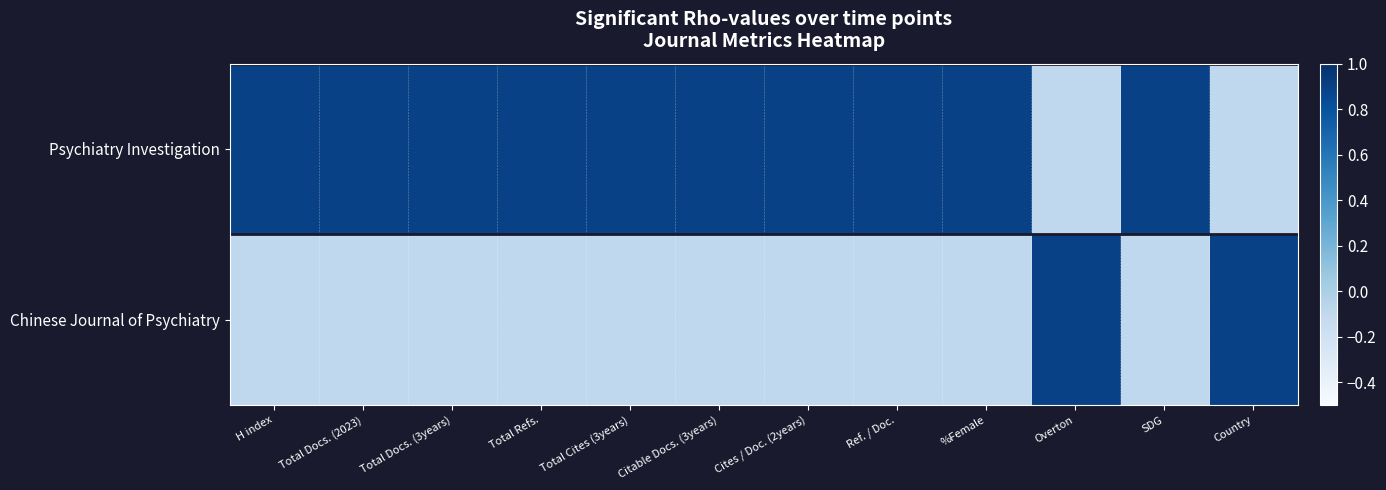

Rank the series by their maximum value, from lowest to highest.

Psychiatry Investigation, Chinese Journal of Psychiatry